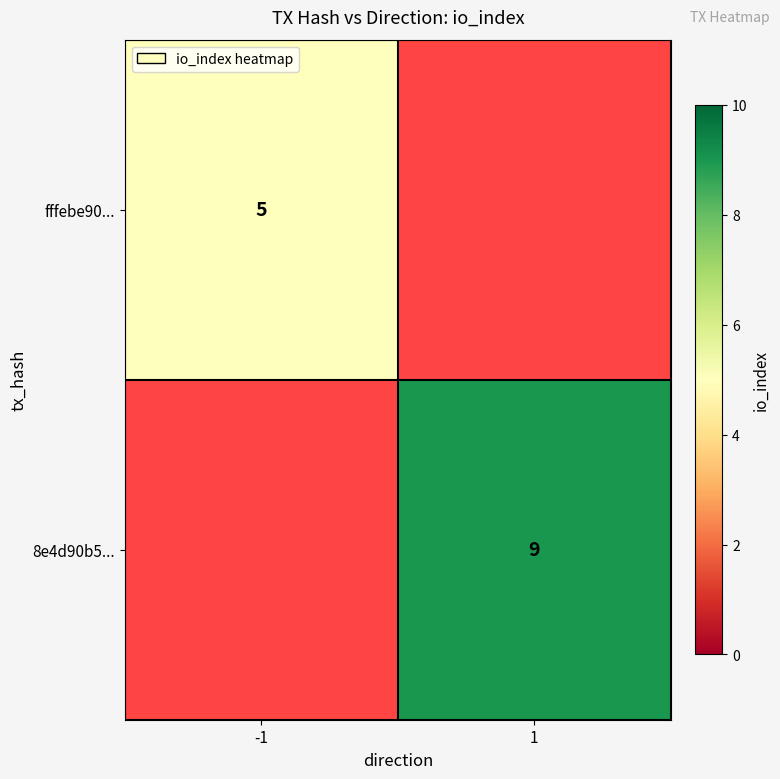

The value of fffebe90... at -1 is 8. True or false?

False